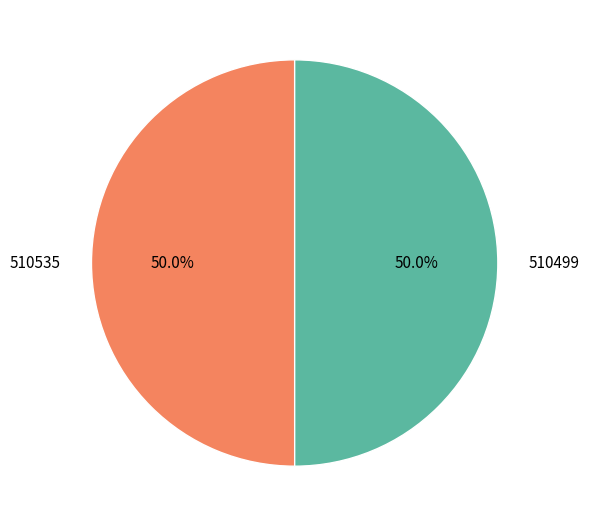

What percentage do 510535 and 510499 together represent?

100.0%